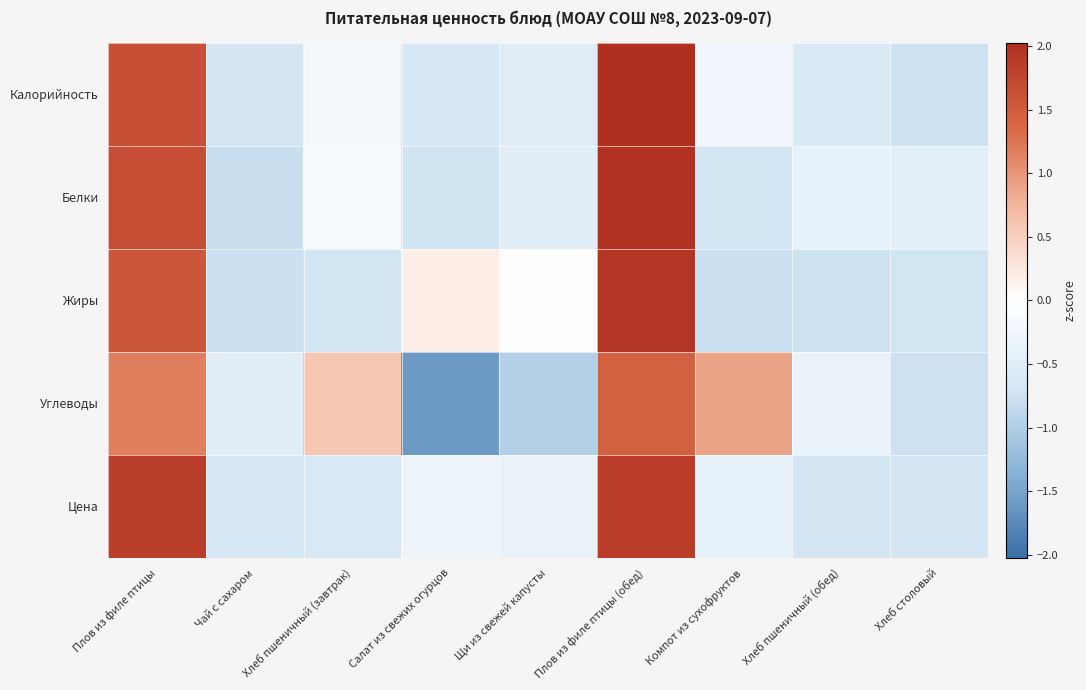

Reading left to right, what are all the values shown in this chart?

Калорийность: Плов из филе птицы=1.6	Чай с сахаром=-0.7	Хлеб пшеничный (завтрак)=-0.2	Салат из свежих огурцов=-0.7	Щи из свежей капусты=-0.5	Плов из филе птицы (обед)=2.0	Компот из сухофруктов=-0.3	Хлеб пшеничный (обед)=-0.6	Хлеб столовый=-0.7
Белки: Плов из филе птицы=1.7	Чай с сахаром=-0.8	Хлеб пшеничный (завтрак)=-0.1	Салат из свежих огурцов=-0.7	Щи из свежей капусты=-0.5	Плов из филе птицы (обед)=2.0	Компот из сухофруктов=-0.7	Хлеб пшеничный (обед)=-0.4	Хлеб столовый=-0.4
Жиры: Плов из филе птицы=1.6	Чай с сахаром=-0.8	Хлеб пшеничный (завтрак)=-0.7	Салат из свежих огурцов=0.2	Щи из свежей капусты=-0.0	Плов из филе птицы (обед)=2.0	Компот из сухофруктов=-0.8	Хлеб пшеничный (обед)=-0.7	Хлеб столовый=-0.7
Углеводы: Плов из филе птицы=1.2	Чай с сахаром=-0.5	Хлеб пшеничный (завтрак)=0.6	Салат из свежих огурцов=-1.6	Щи из свежей капусты=-1.0	Плов из филе птицы (обед)=1.4	Компот из сухофруктов=0.9	Хлеб пшеничный (обед)=-0.3	Хлеб столовый=-0.7
Цена: Плов из филе птицы=1.8	Чай с сахаром=-0.7	Хлеб пшеничный (завтрак)=-0.6	Салат из свежих огурцов=-0.3	Щи из свежей капусты=-0.4	Плов из филе птицы (обед)=1.9	Компот из сухофруктов=-0.4	Хлеб пшеничный (обед)=-0.7	Хлеб столовый=-0.7